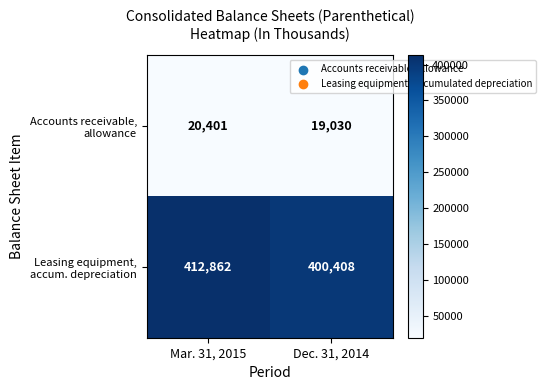

Count the number of categories in the chart.

2